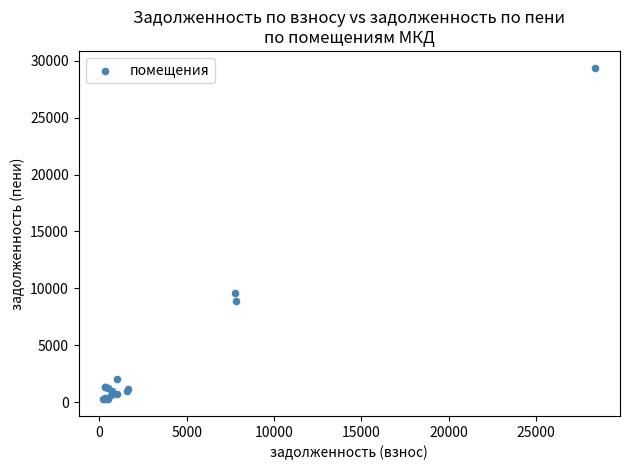

What Y value in the scatter plot is closest to 14821?

9605.8